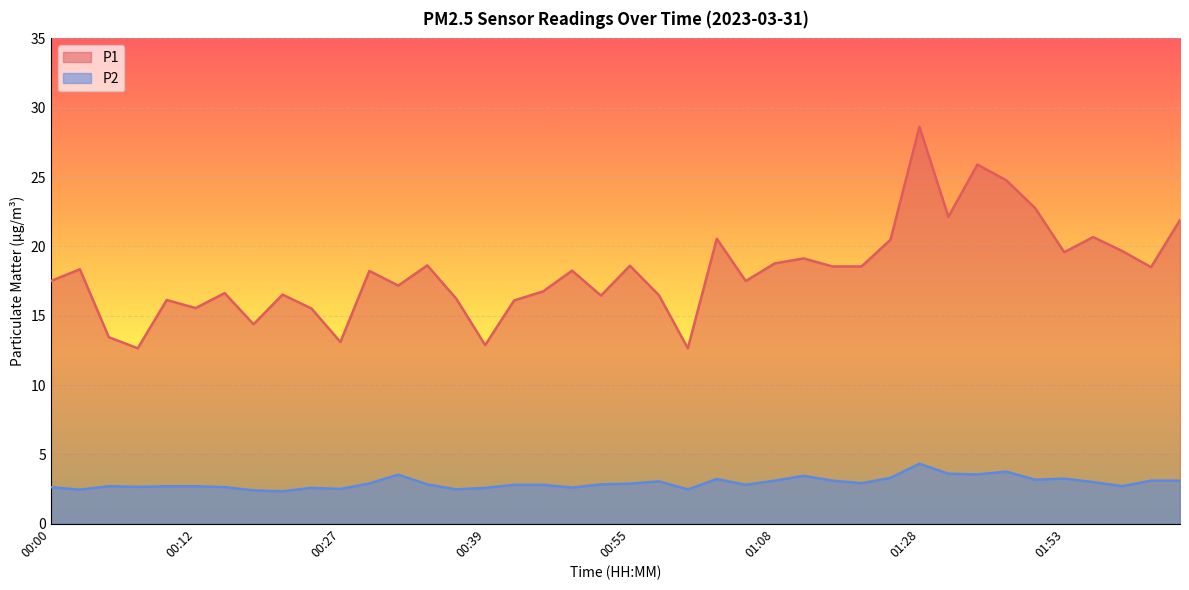

What are all the series names shown in the legend?

P1, P2